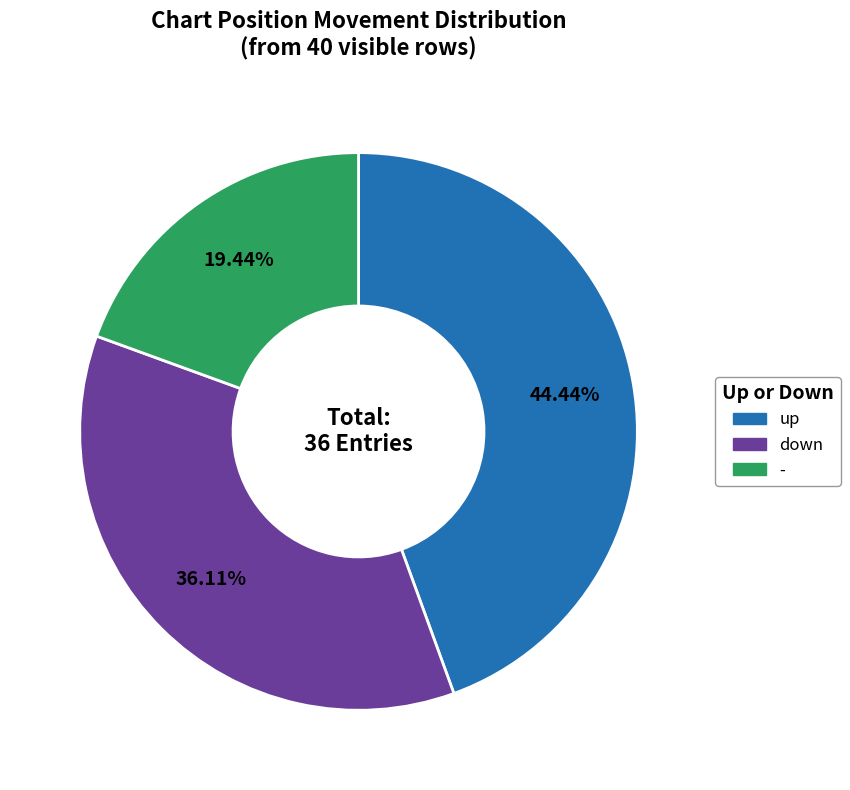

What is the largest slice in the pie chart?

up